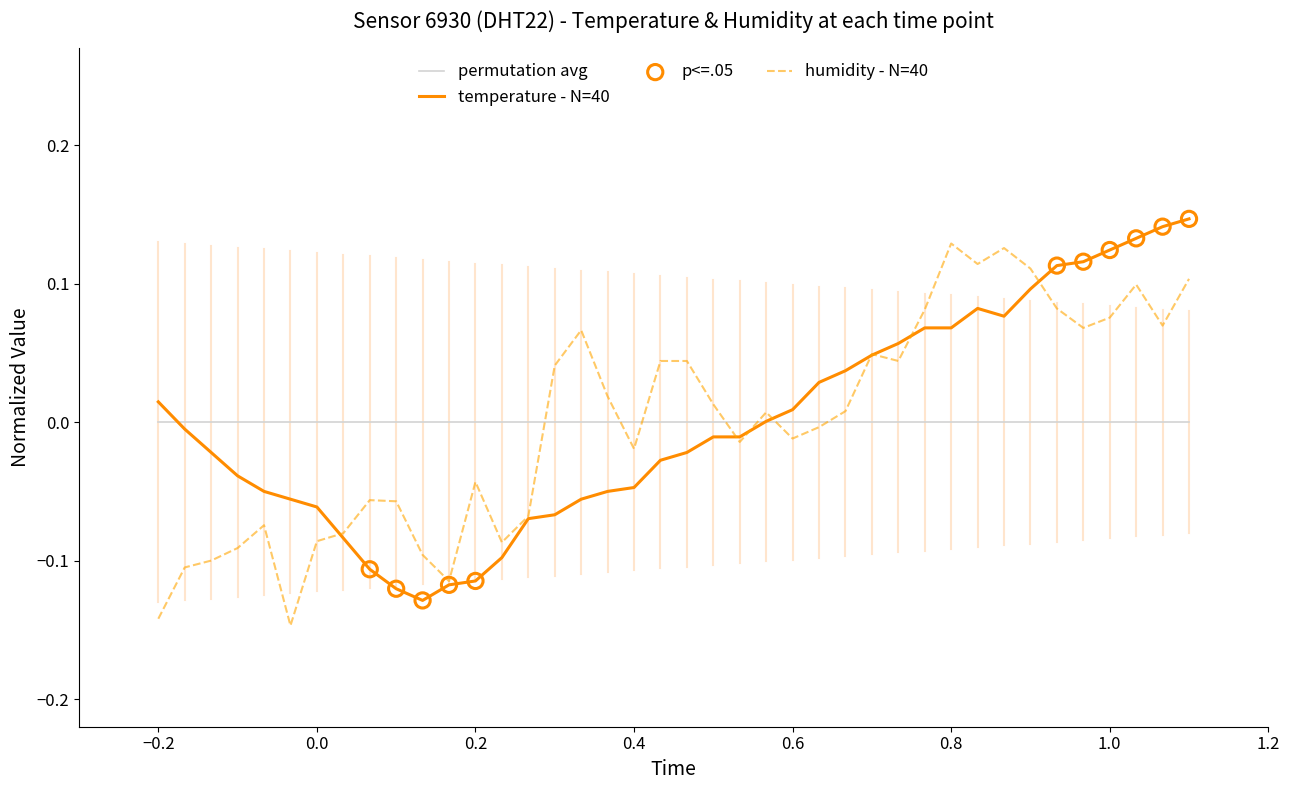

Which series has the largest total across all categories?

humidity